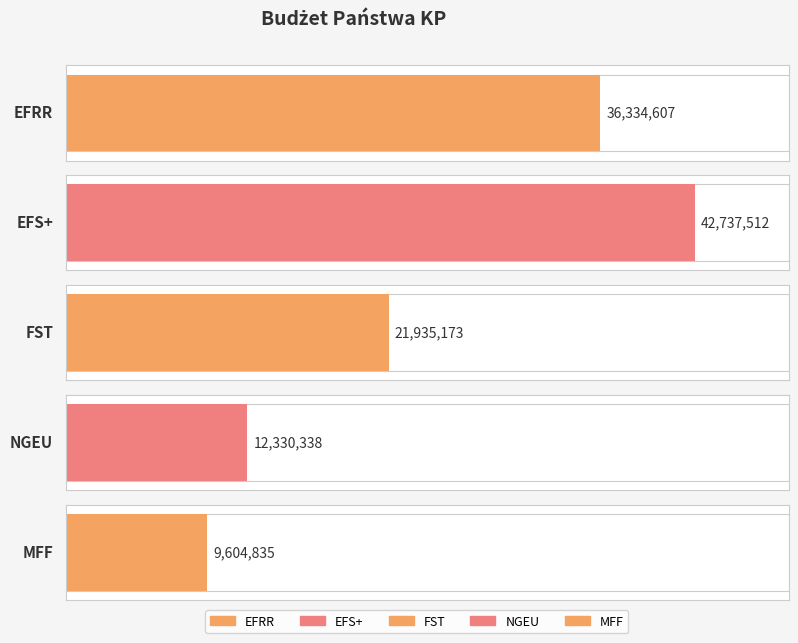

How many bars are there in total?

5